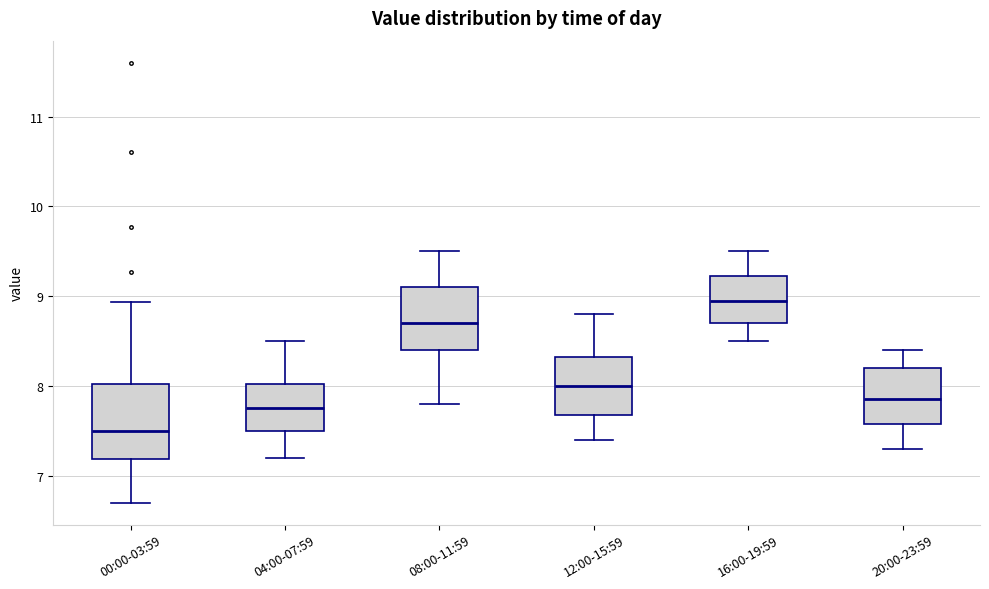

Where does the median line of the box for 20:00-23:59 sit on the y-axis? The values are not printed on the chart, so give them approximately, as read against the axis.

7.9